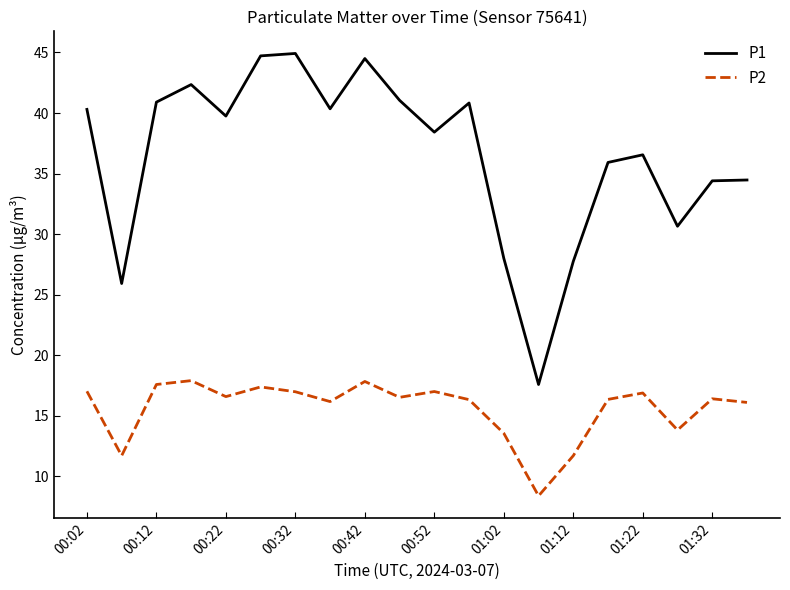

What is the difference between the maximum and minimum values in the P2 series?

9.5